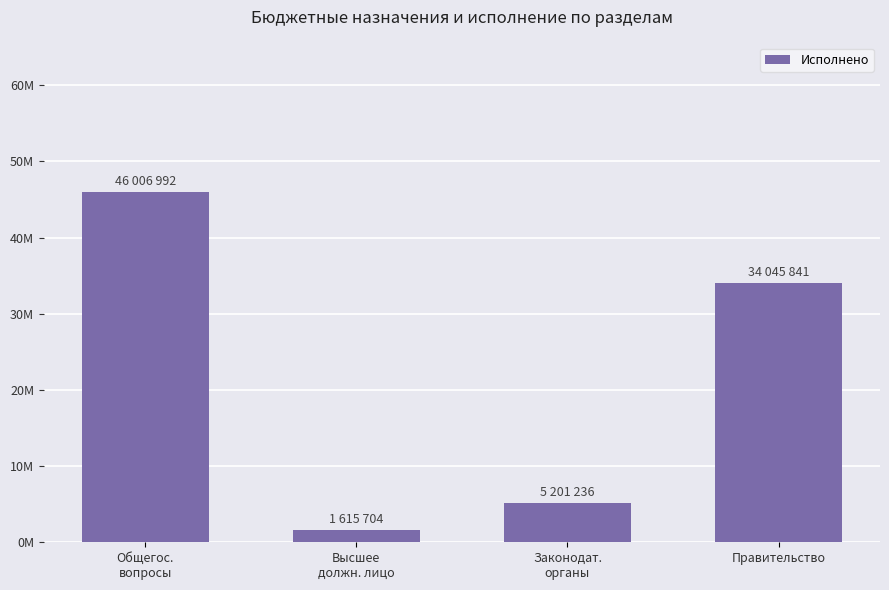

Rank the categories by value from lowest to highest.

Высшее
должн. лицо, Законодат.
органы, Правительство, Общегос.
вопросы